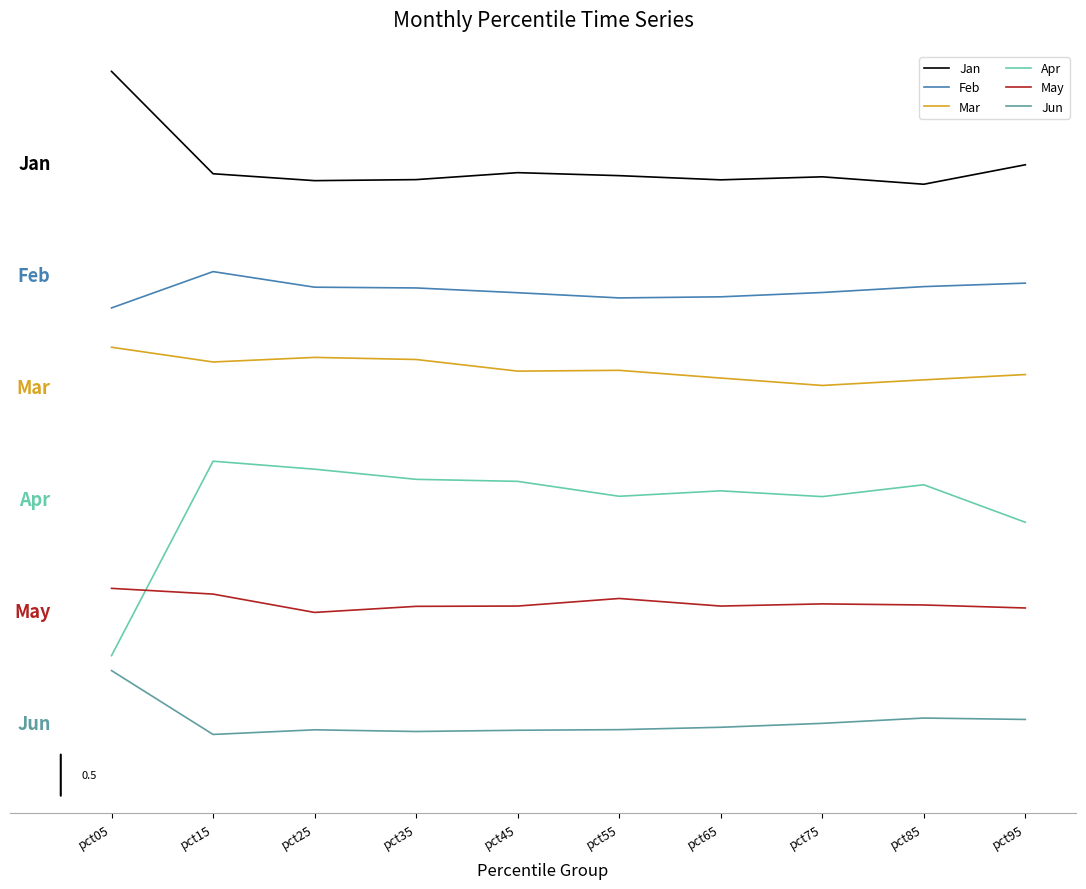

What is the total value across all series at pct05?

18.2